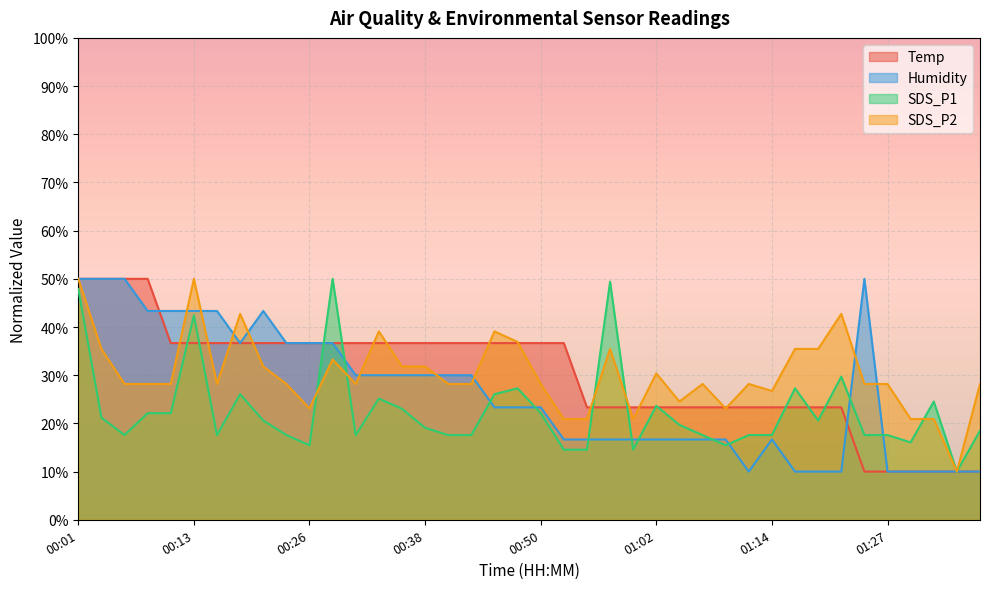

Which series ends up on top after the final intersection of Temp and SDS_P2?

SDS_P2